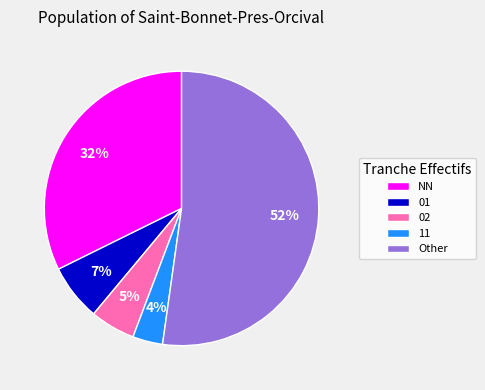

Is it true that Other is 52% of the pie?

True